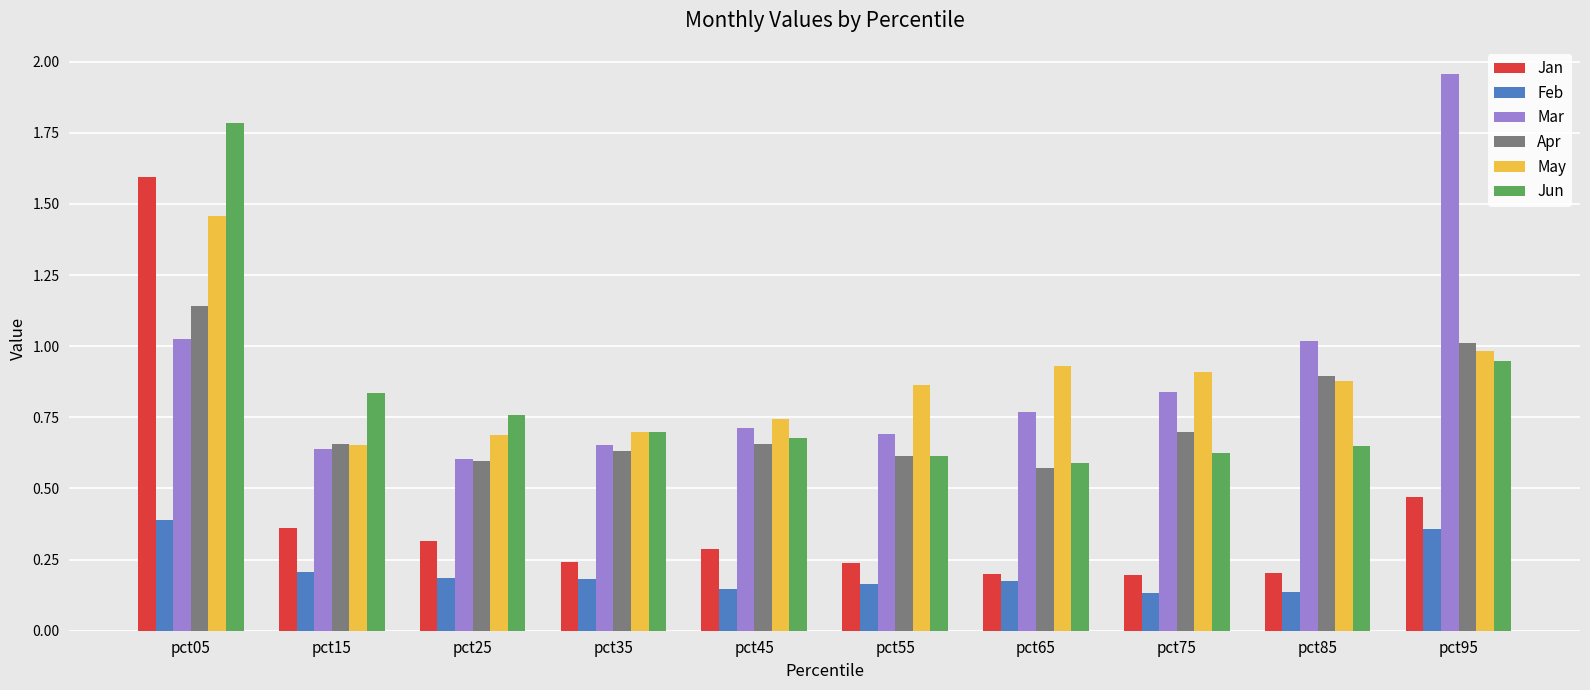

What is the sum of the Mar values at pct75 and pct25?

1.4